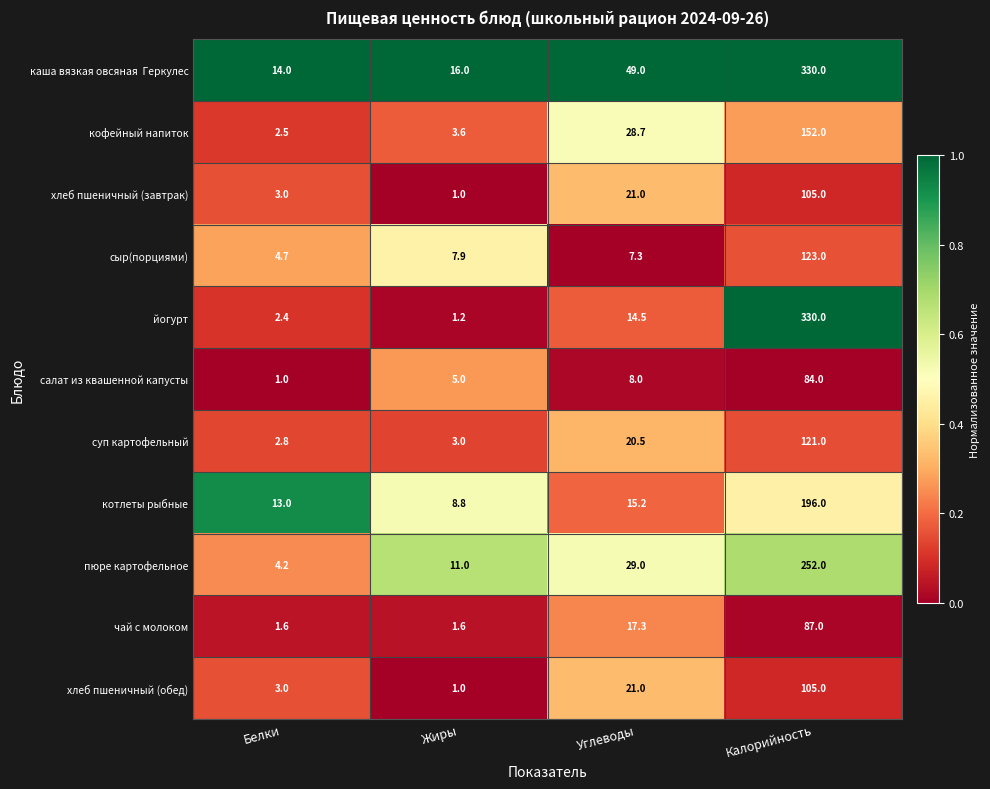

Where is салат из квашенной капусты nearest to the value 42?

Углеводы